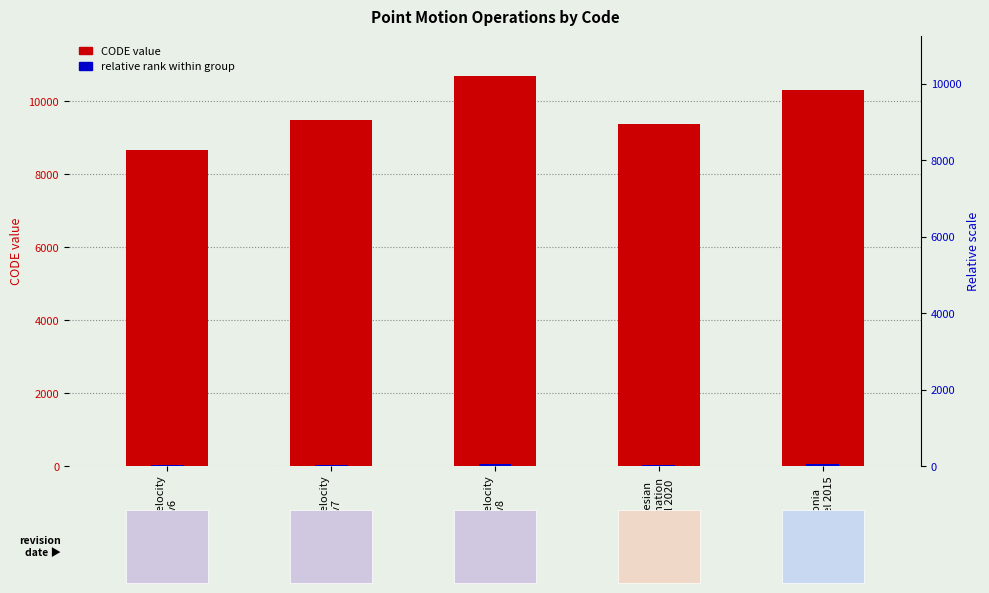

What is the difference between the highest and lowest values at Indonesian
Deformation
Model 2020?

9328.1